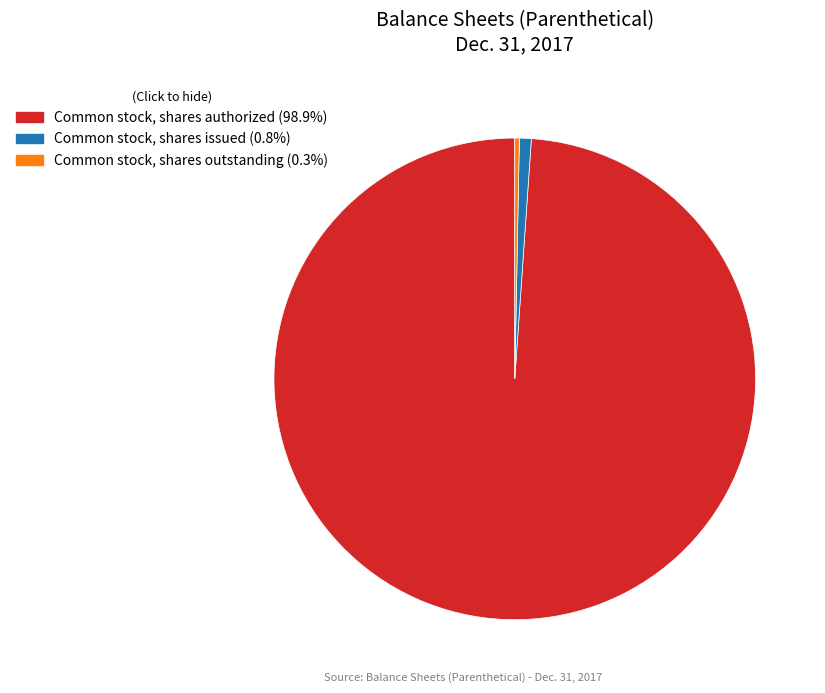

Combined, do Common stock, shares outstanding (0.3%) and Common stock, shares authorized (98.9%) account for over 50%?

Yes